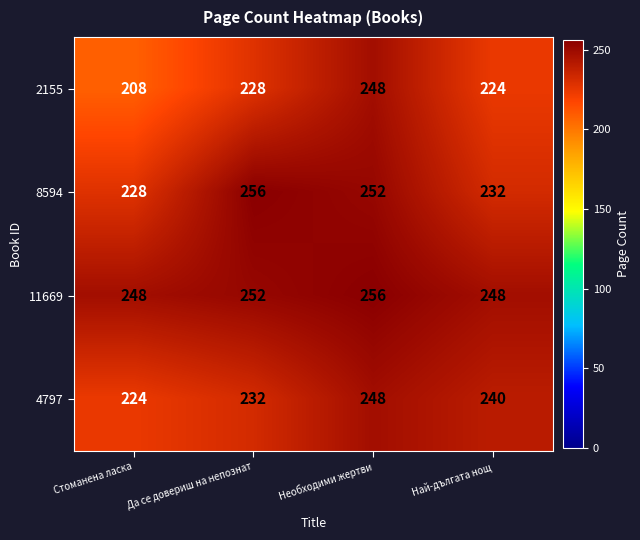

The value of 11669 at Да се довериш на непознат is 252. True or false?

True